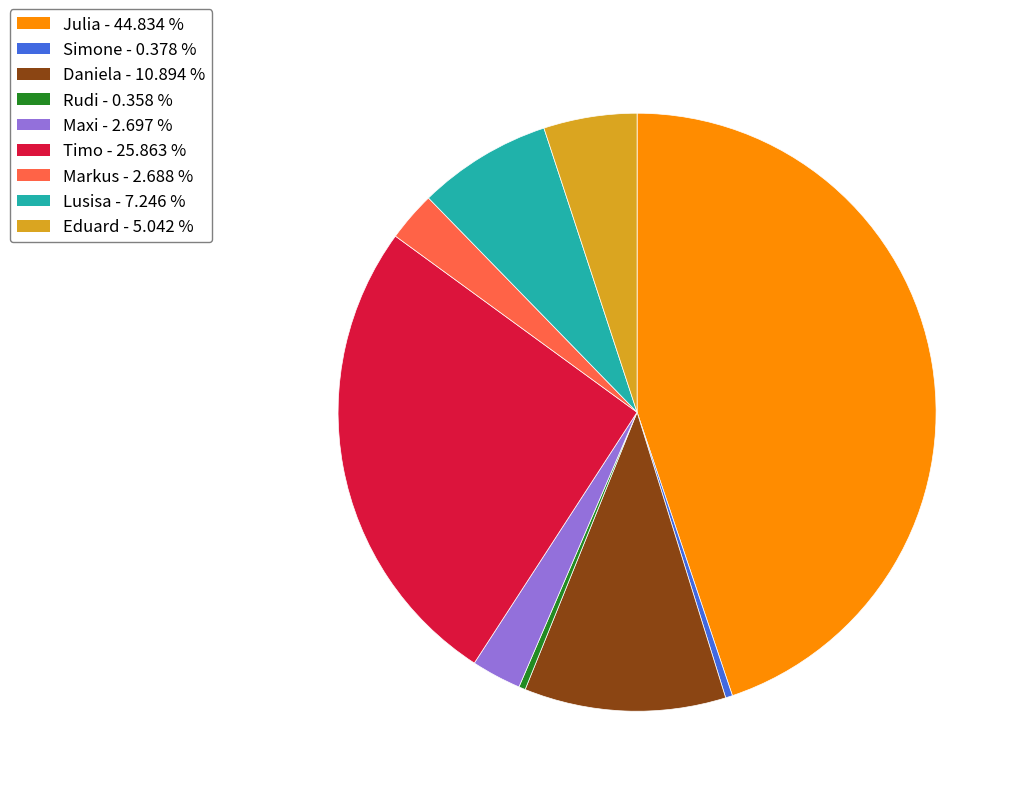

The Daniela slice represents 11% of the pie. True or false?

True